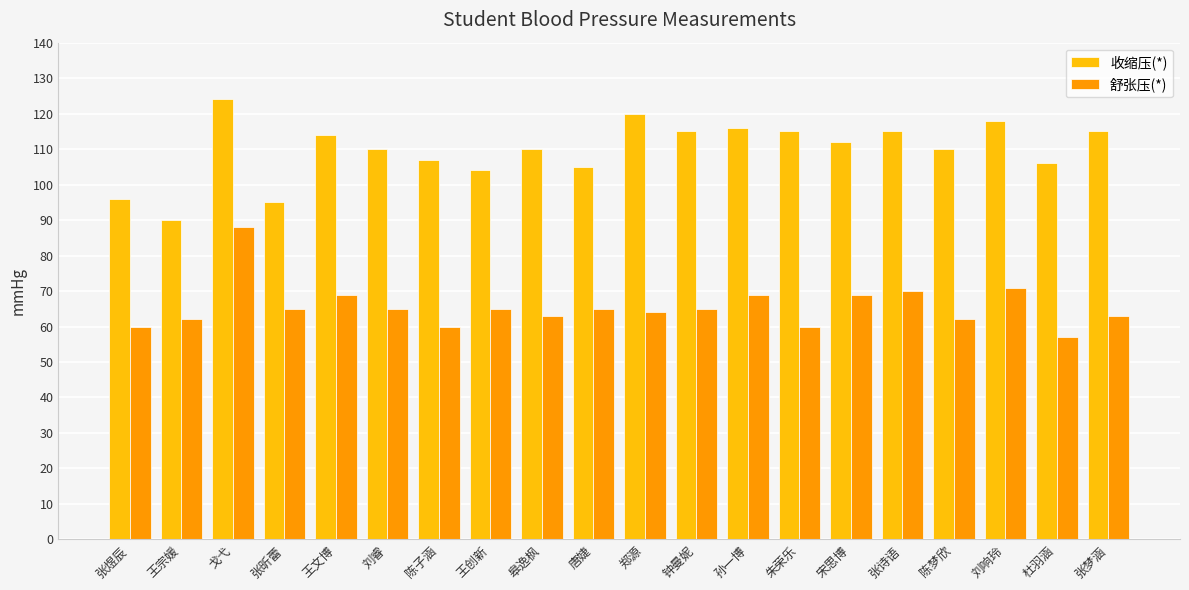

The value of 舒张压(*) at 皋逸枫 is 63. True or false?

True